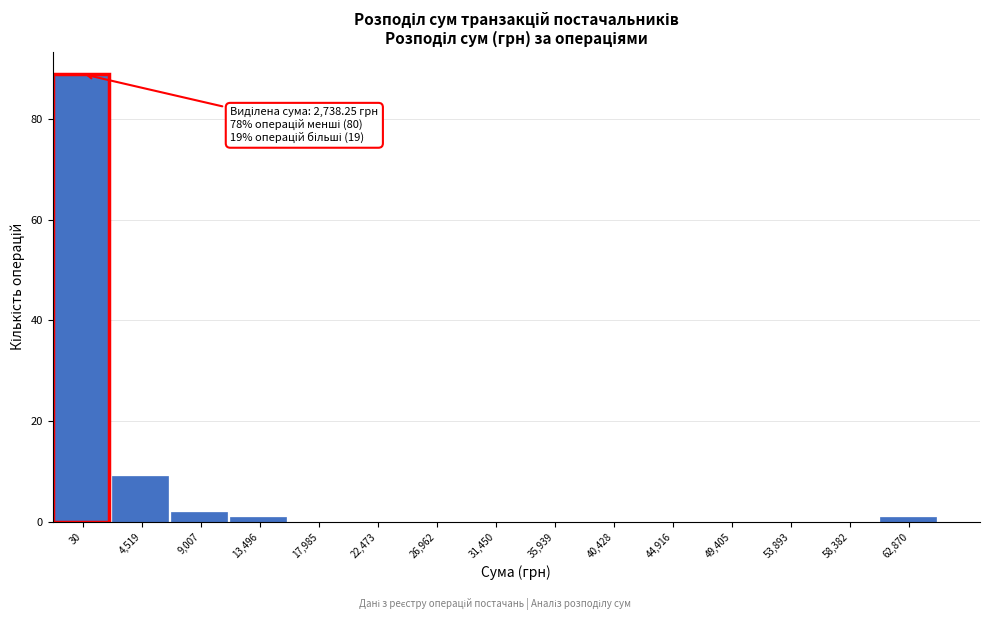

Reading left to right, extract all data points from this chart.

30=89	4,519=9	9,007=2	13,496=1	17,985=0	22,473=0	26,962=0	31,450=0	35,939=0	40,428=0	44,916=0	49,405=0	53,893=0	58,382=0	62,870=1